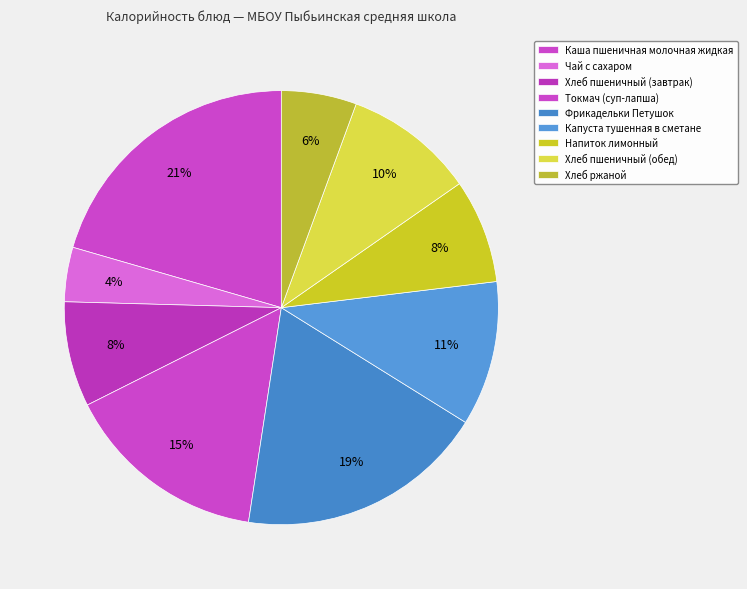

To the nearest percent, what portion does Каша пшеничная молочная жидкая represent?

21%